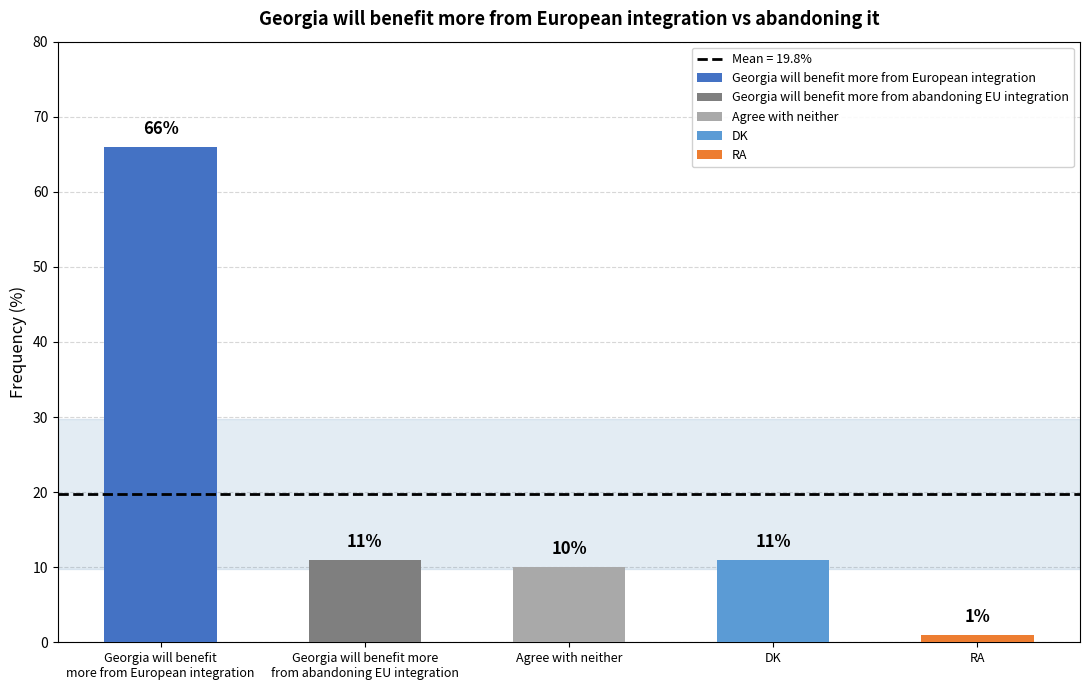

How many bars are there in total?

5